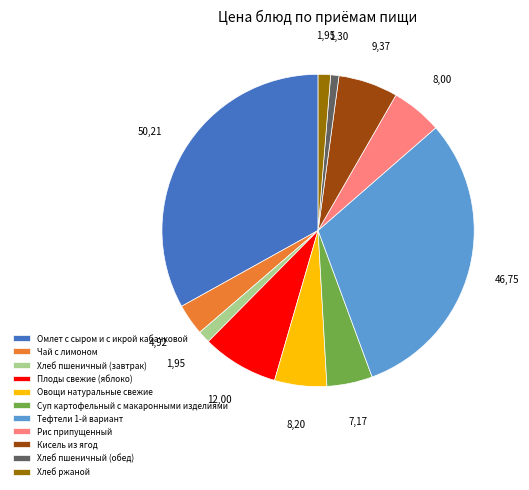

Combined, do Тефтели 1-й вариант and Плоды свежие (яблоко) account for over 50%?

No